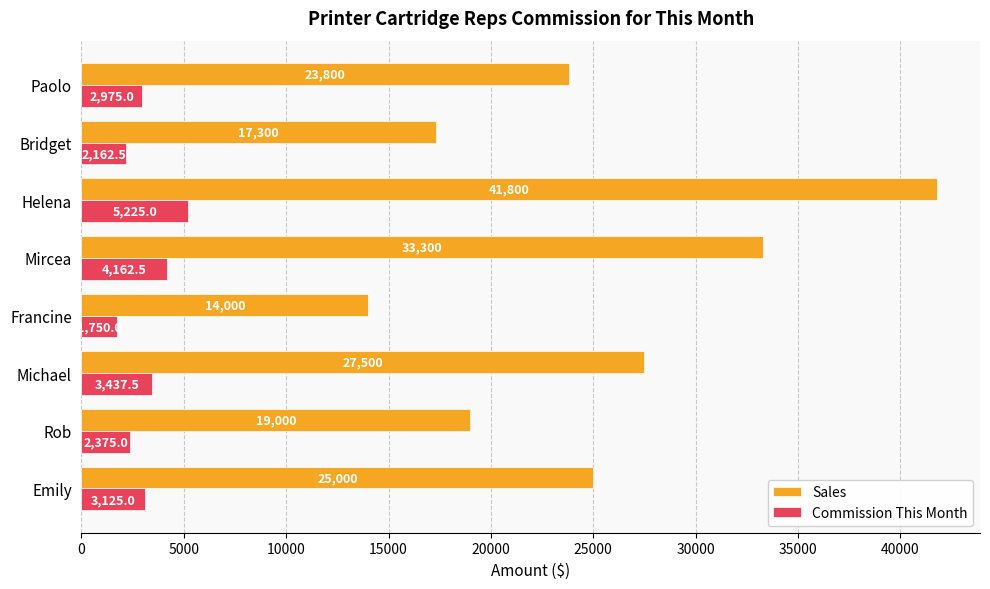

Where is Commission This Month nearest to the value 3487?

Michael